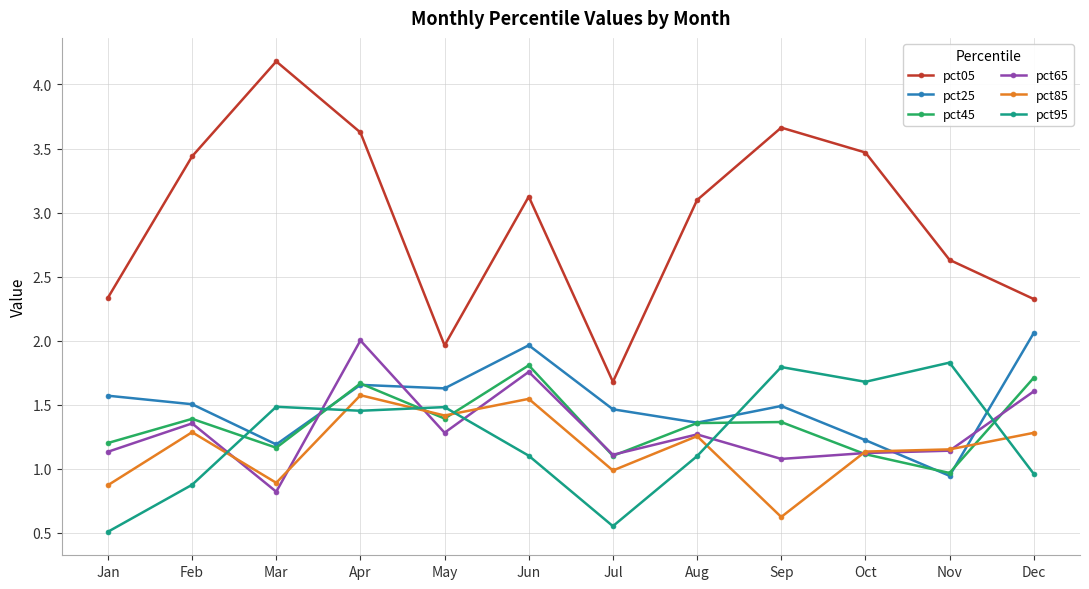

Where is the first local maximum for pct65?

Feb